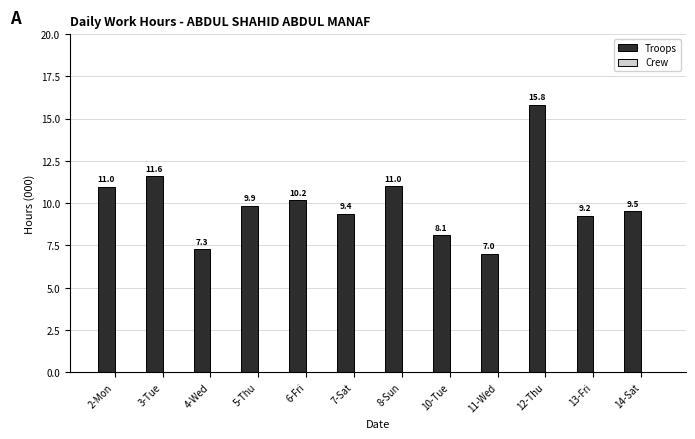

Between 14-Sat and 7-Sat, which is larger?

14-Sat